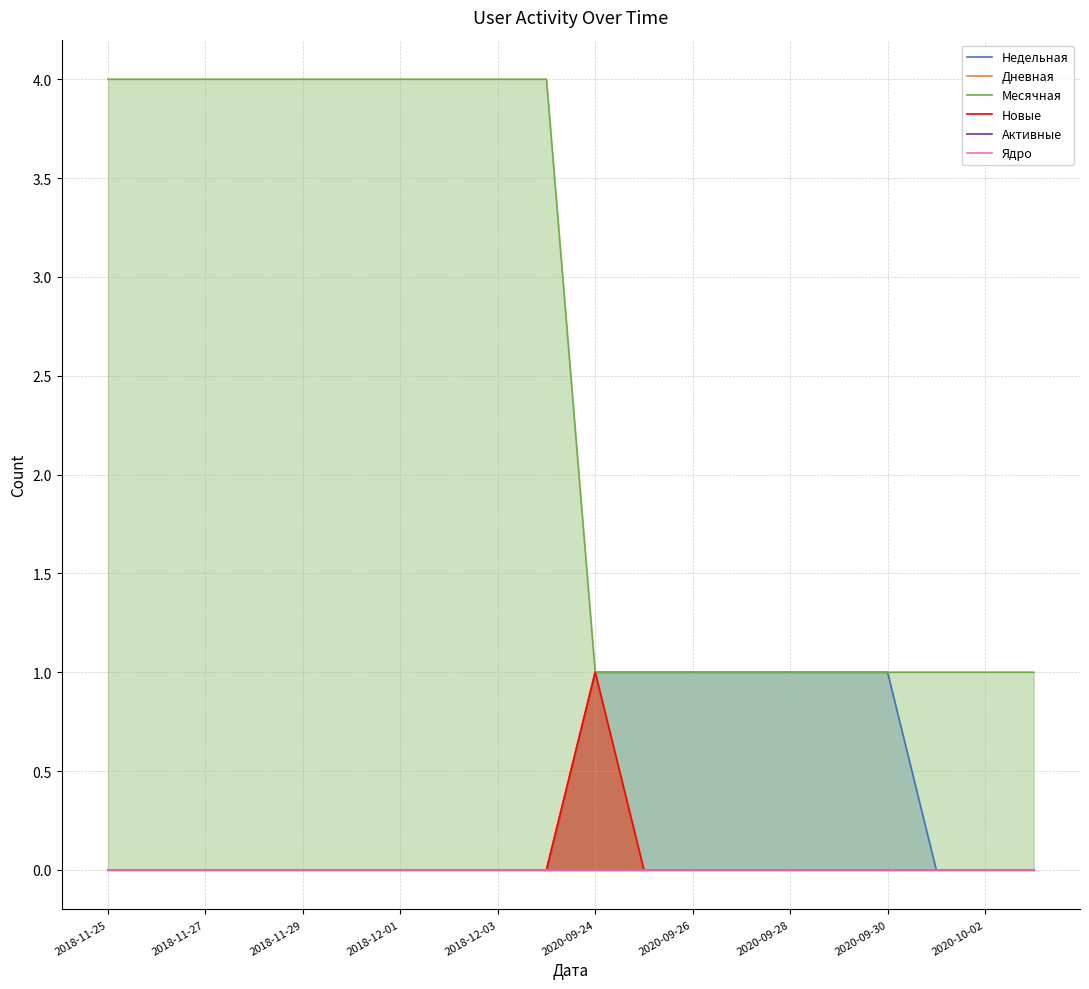

Which category has the lowest value in the Новые series?

2018-11-25